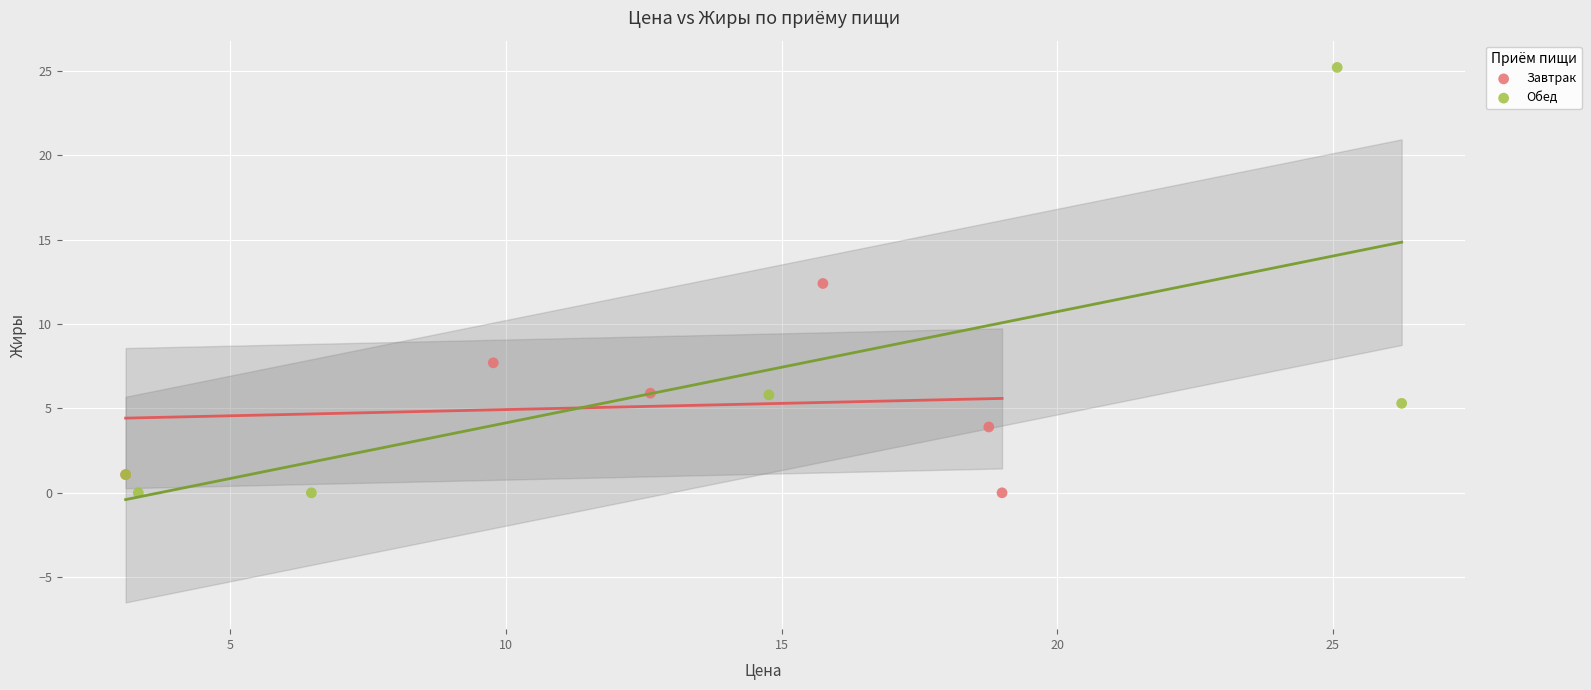

Which series has the widest spread of Y values?

Обед